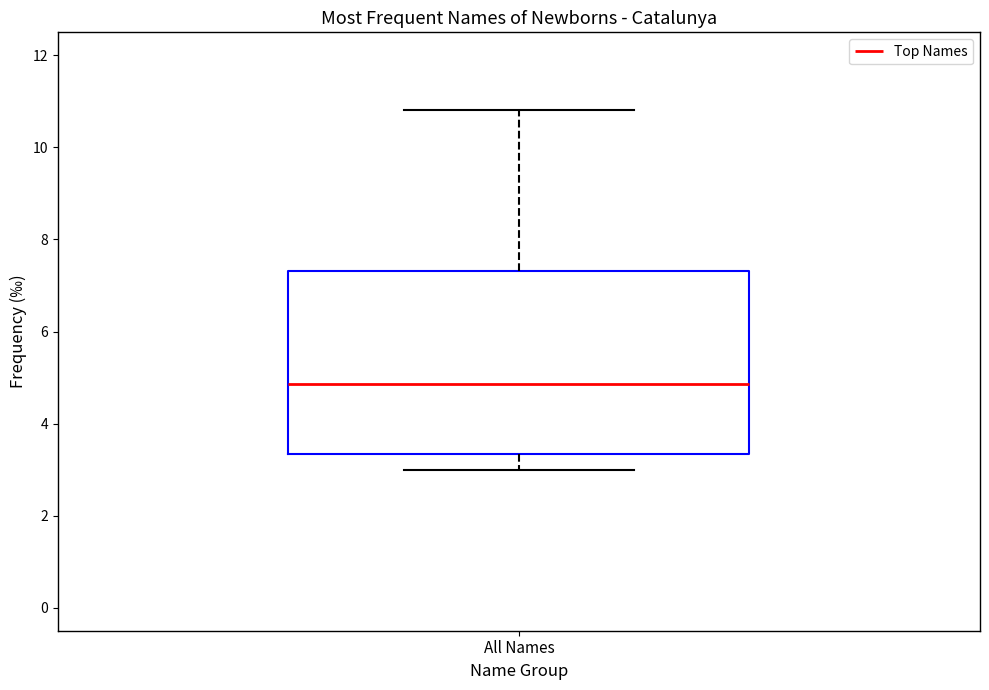

Where is the lower edge of the box for All Names on the y-axis? The values are not printed on the chart, so give them approximately, as read against the axis.

3.4